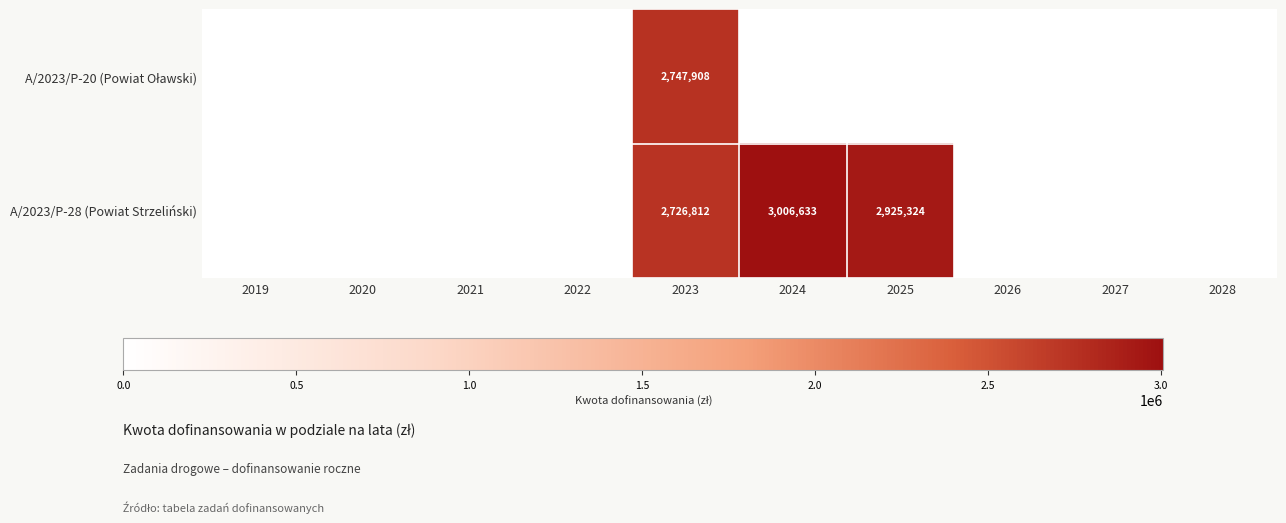

How many series are shown in this chart?

2